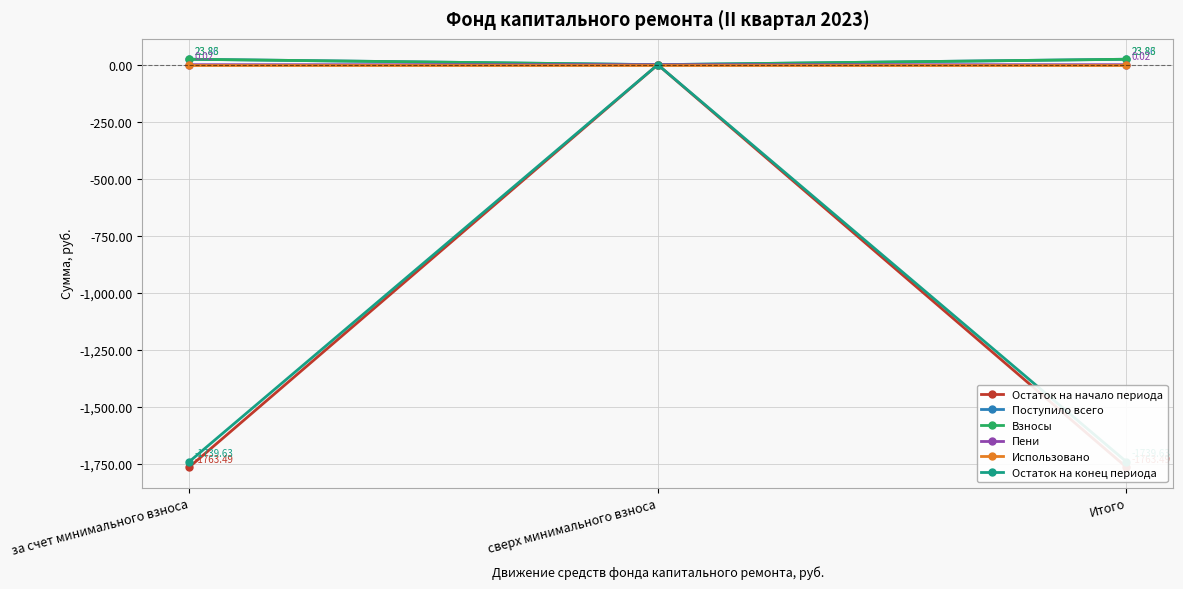

What are all the series names shown in the legend?

Остаток на начало периода, Поступило всего, Взносы, Пени, Использовано, Остаток на конец периода